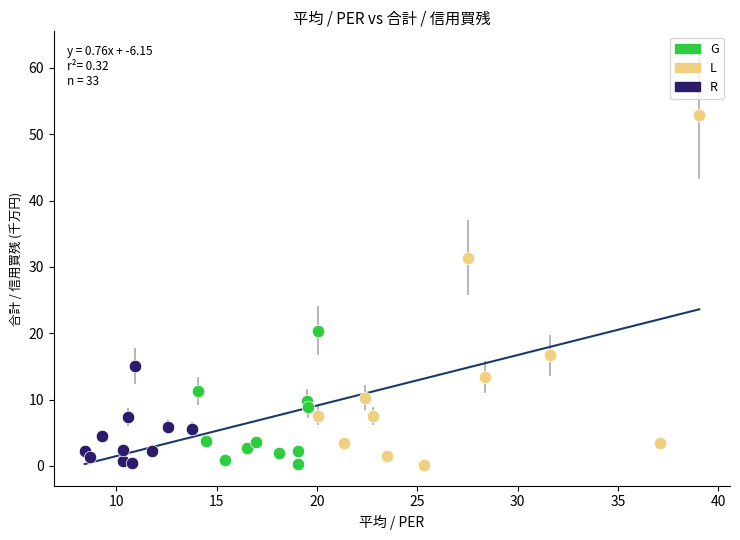

Which series reaches the maximum Y coordinate?

L